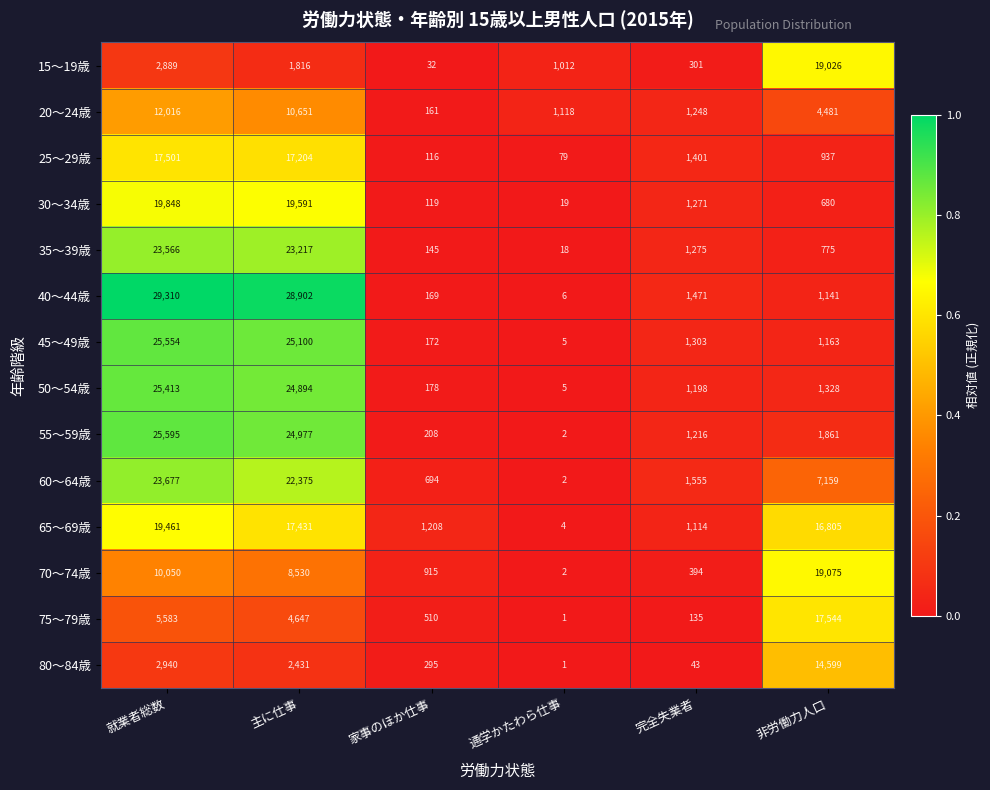

What is the difference between the 30～34歳 values at 非労働力人口 and 完全失業者?

591